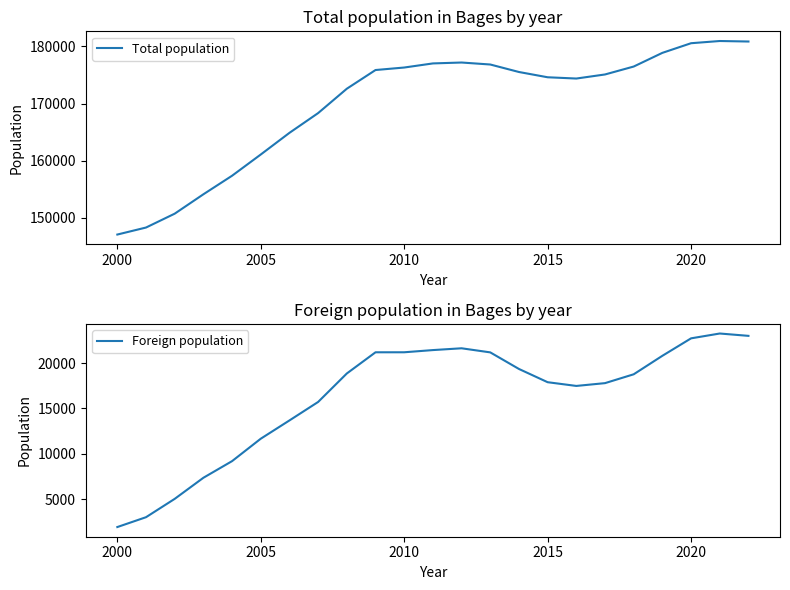

Is the value of Total population at 18 greater than the value of Foreign population at 11?

Yes